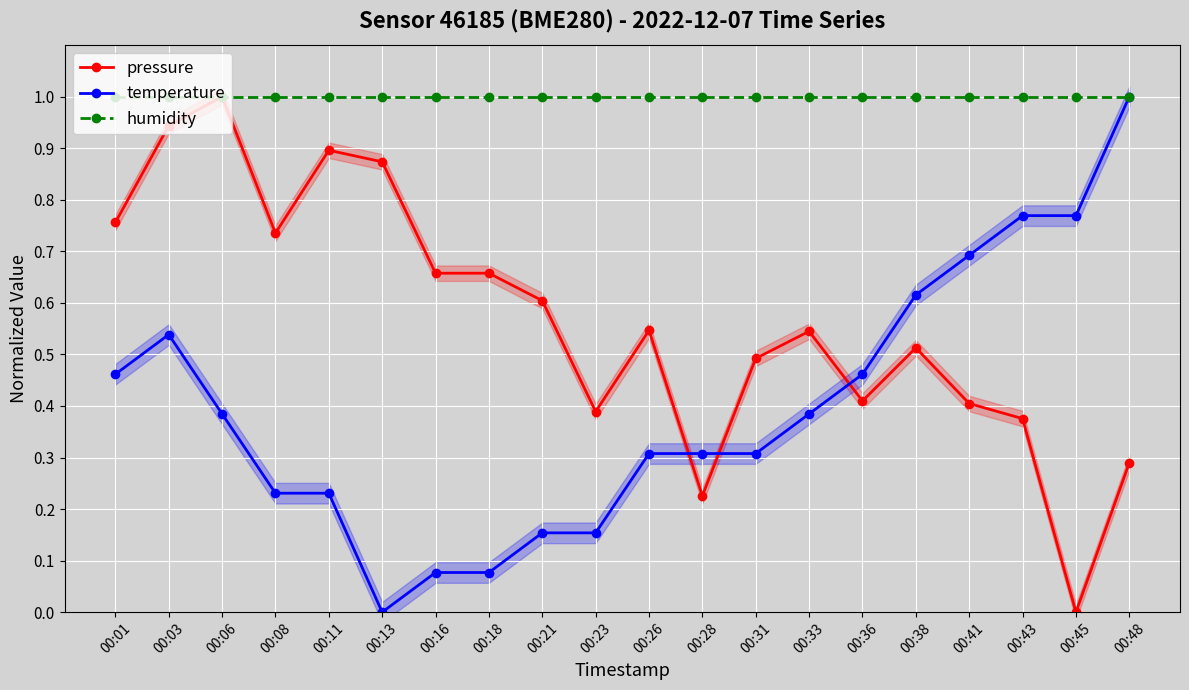

True or false: humidity and pressure cross at least once.

False